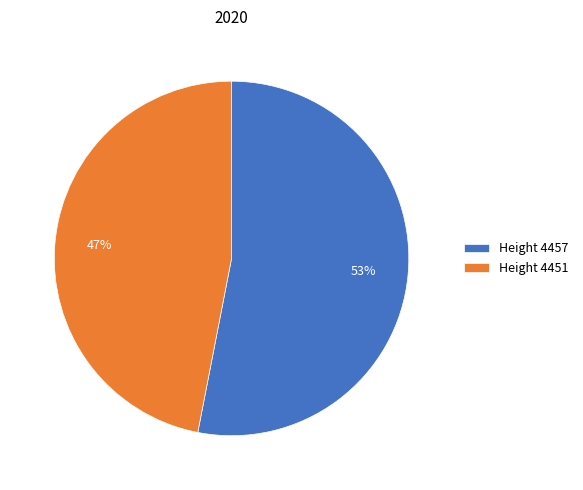

Combined, do Height 4457 and Height 4451 account for over 50%?

Yes